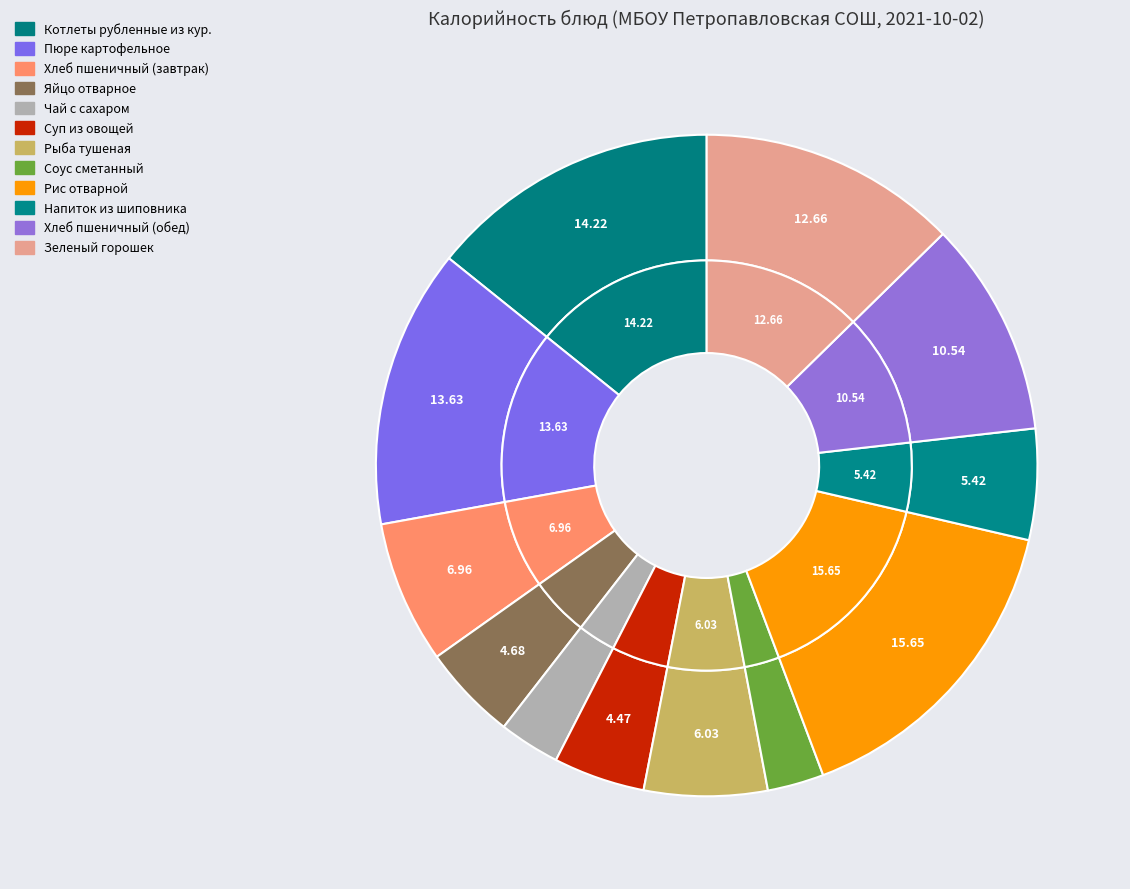

What is the ratio of the value at Напиток из шиповника to the value at Пюре картофельное?

0.4